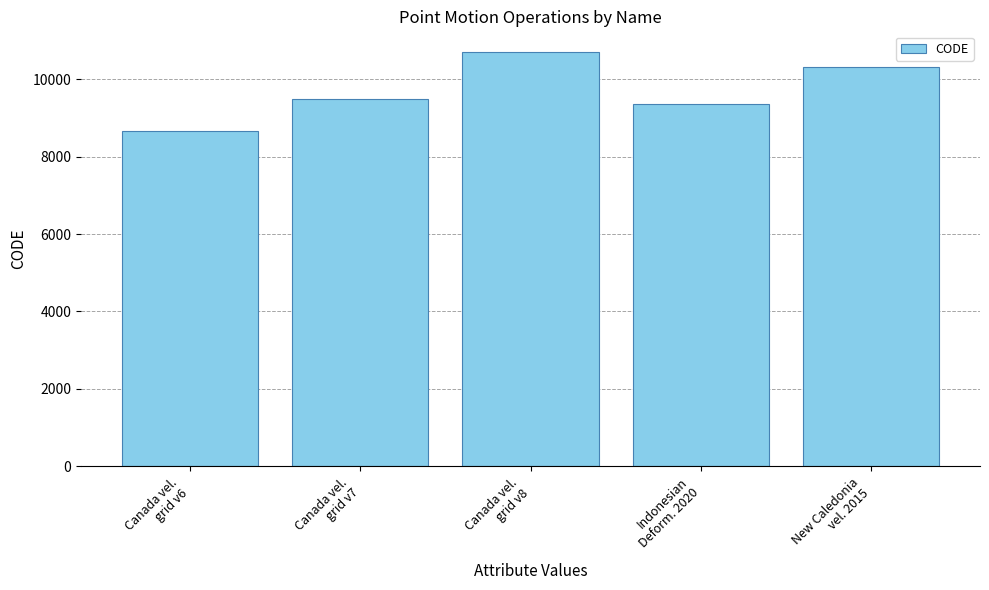

At which category does the chart reach its peak across all series?

Canada vel.
grid v8